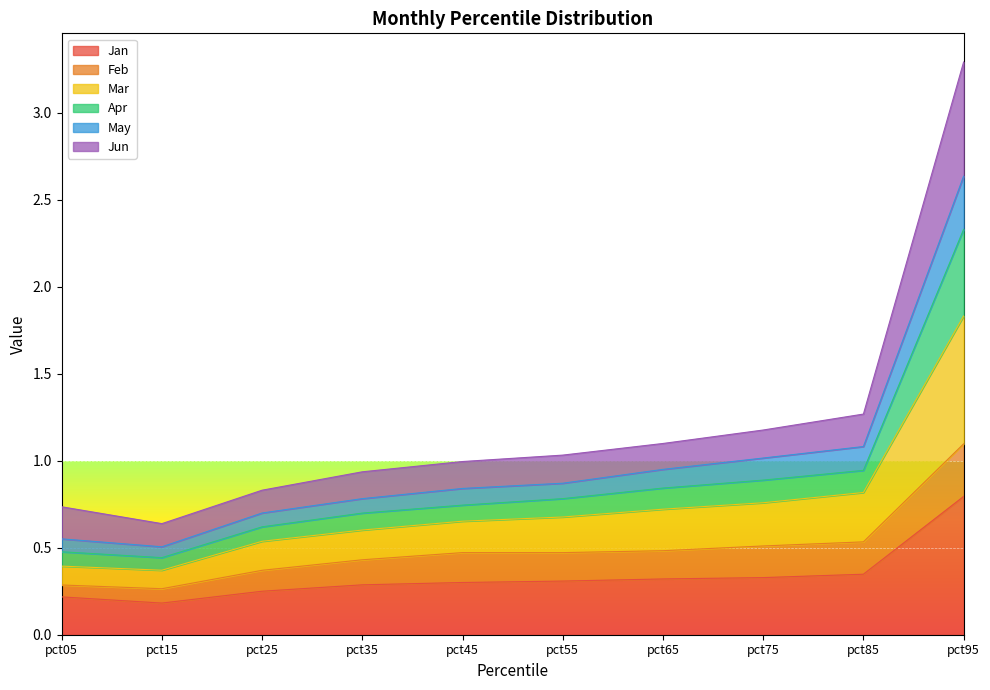

The value of Jan at pct35 is 0.3. True or false?

True